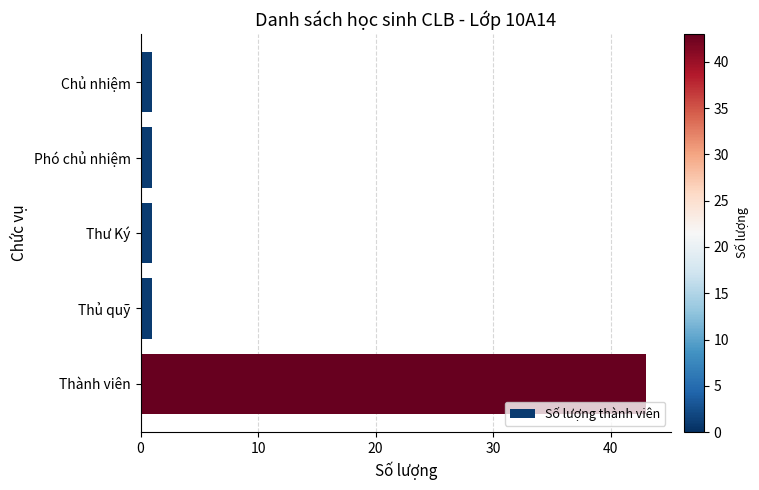

What position from the top is Chủ nhiệm?

1